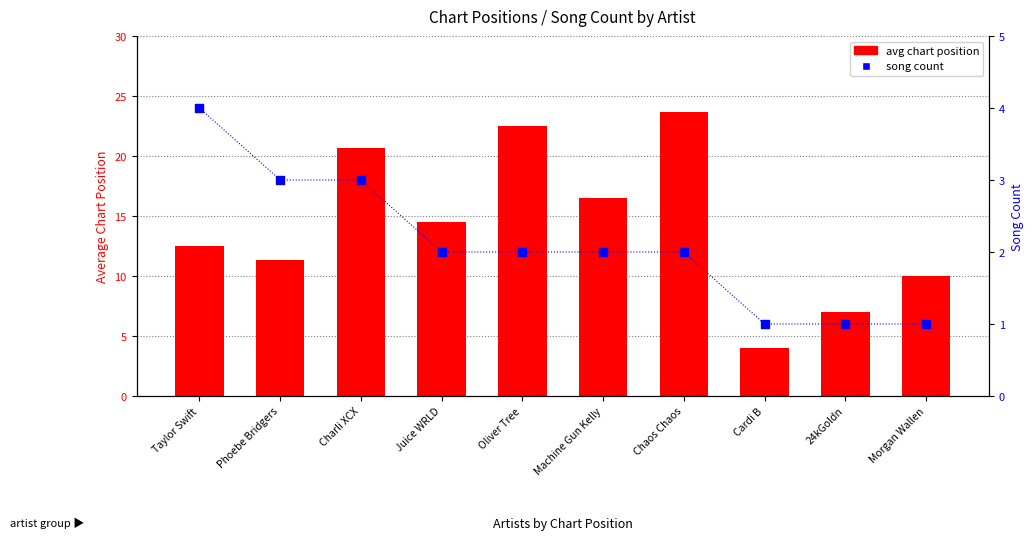

Which series contains the highest Y value?

avg chart position